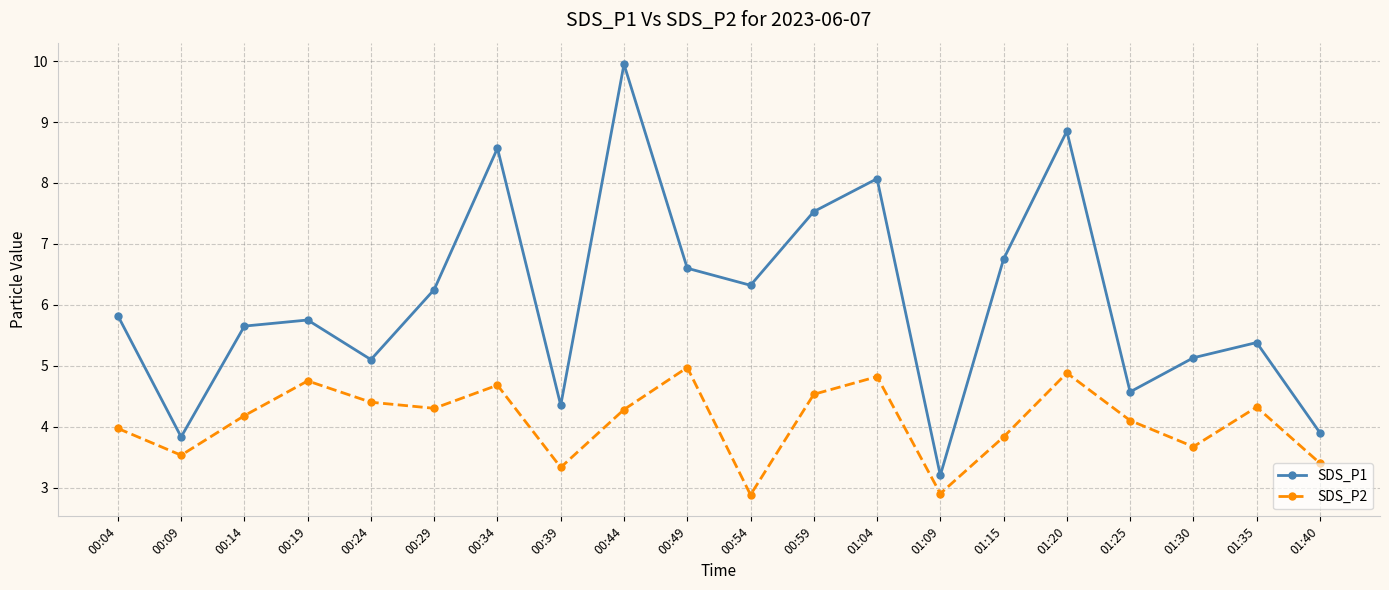

How many values in the SDS_P1 series are below 5?

5